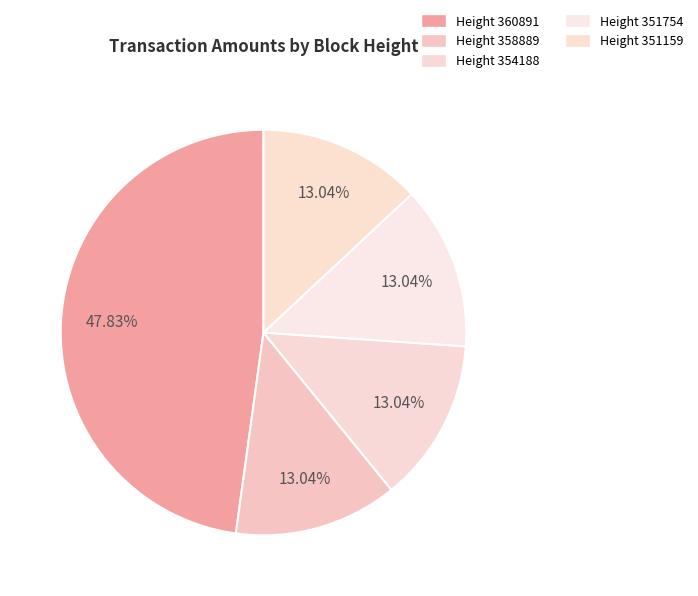

How many slices are in this pie chart?

5